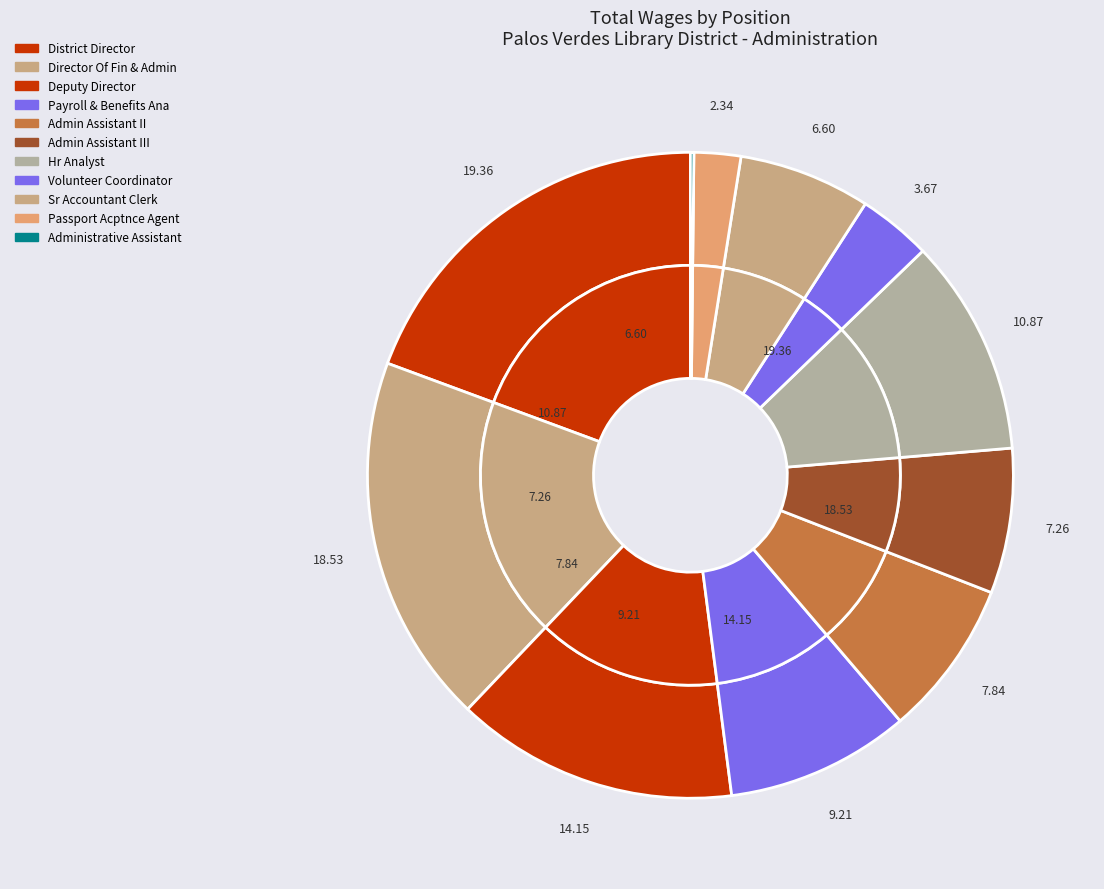

Is it true that District Director is 19% of the pie?

True